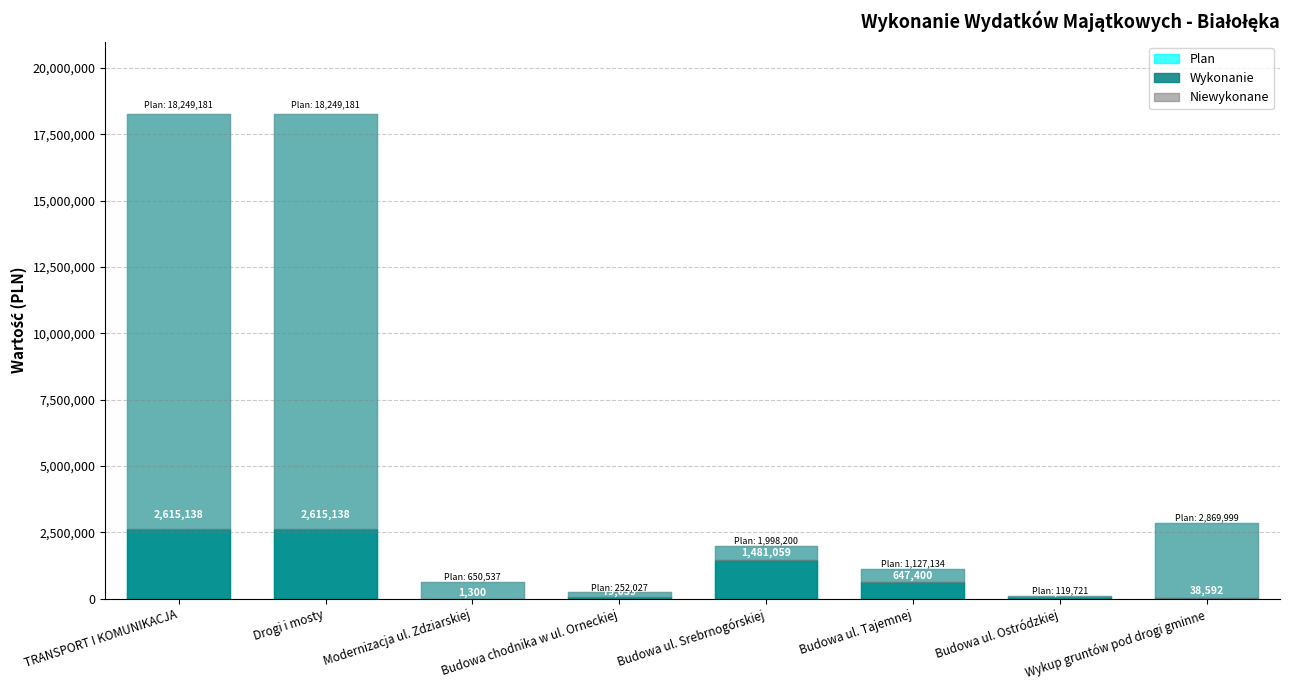

What is the average value of the Plan series?

5439497.5